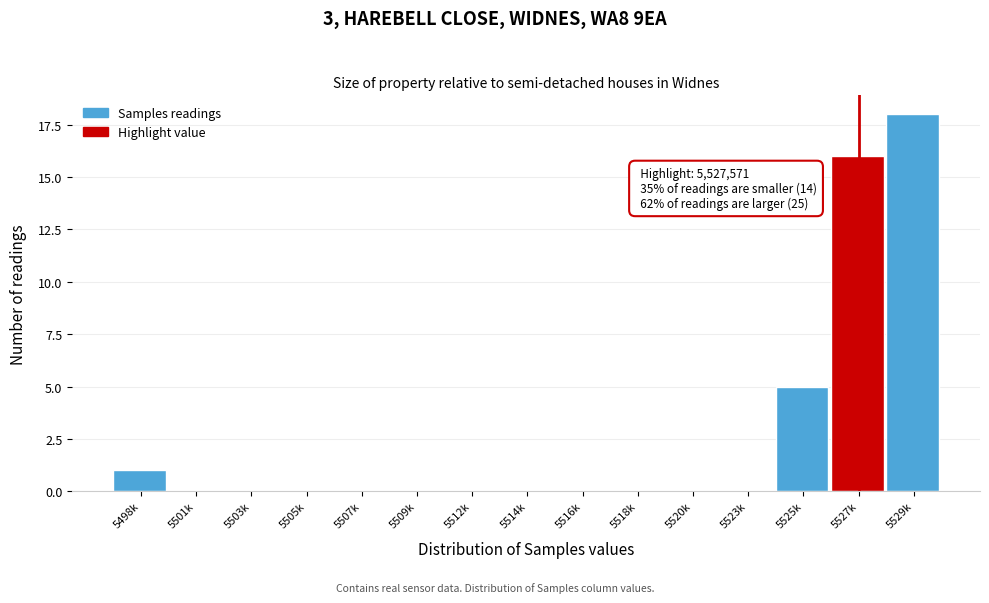

Reading left to right, list all the values displayed in this chart.

5498k=1	5501k=0	5503k=0	5505k=0	5507k=0	5509k=0	5512k=0	5514k=0	5516k=0	5518k=0	5520k=0	5523k=0	5525k=5	5527k=16	5529k=18